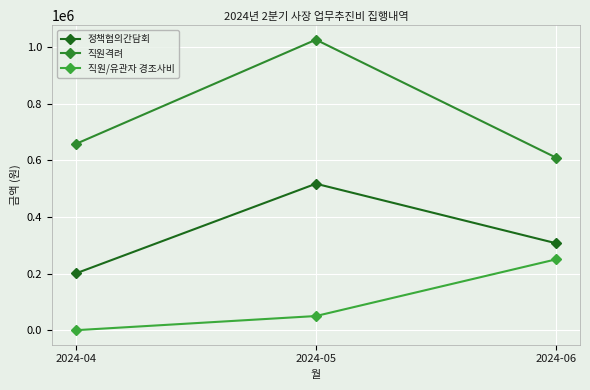

The 직원/유관자 경조사비 series shows 250000 at 2024-06. True or false?

True